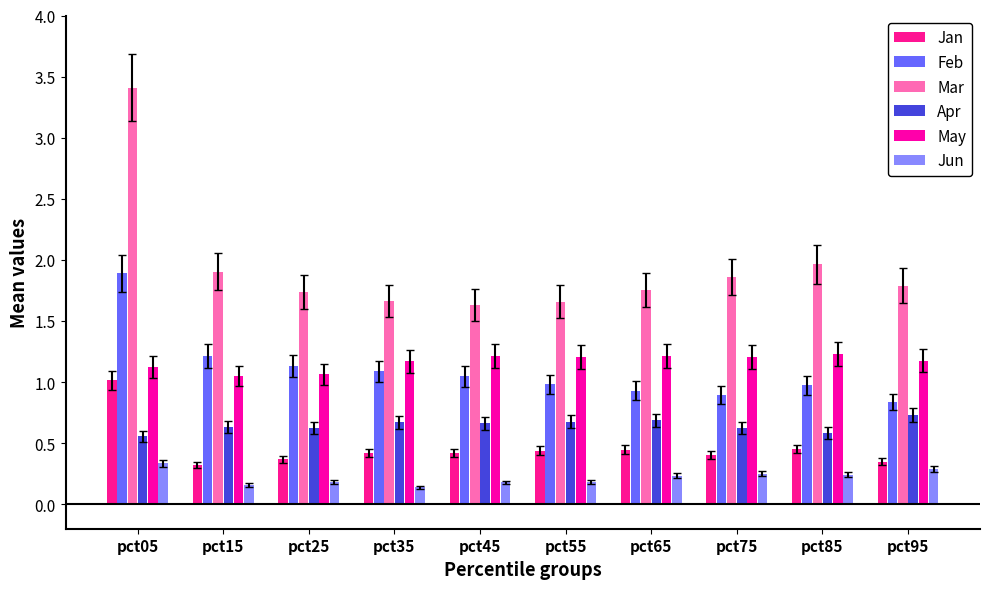

What is the value of the Apr bar at the 9th from the left?

0.6